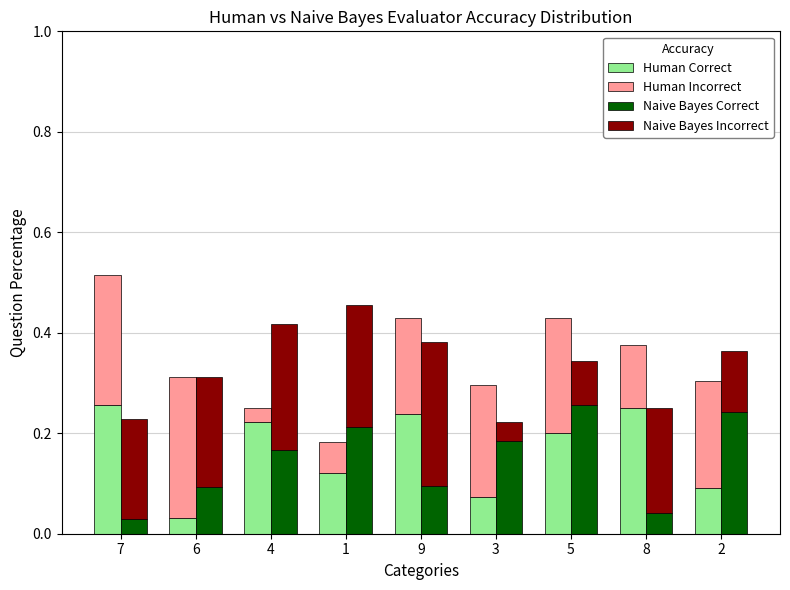

At which category does the chart reach its peak across all series?

9